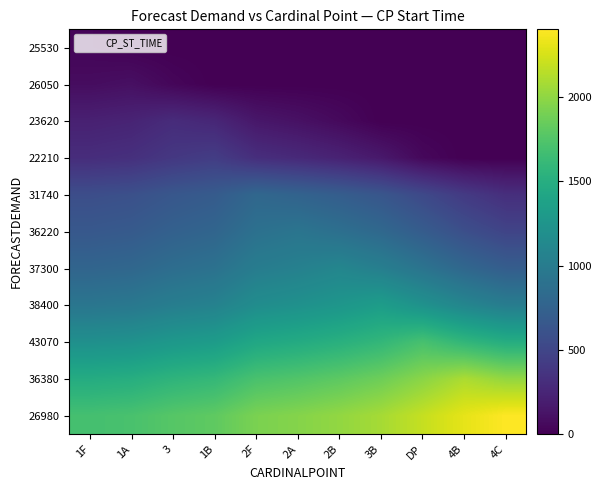

Rank the series at 3 from lowest to highest value.

25530, 26050, 23620, 22210, 31740, 36220, 37300, 38400, 43070, 36380, 26980